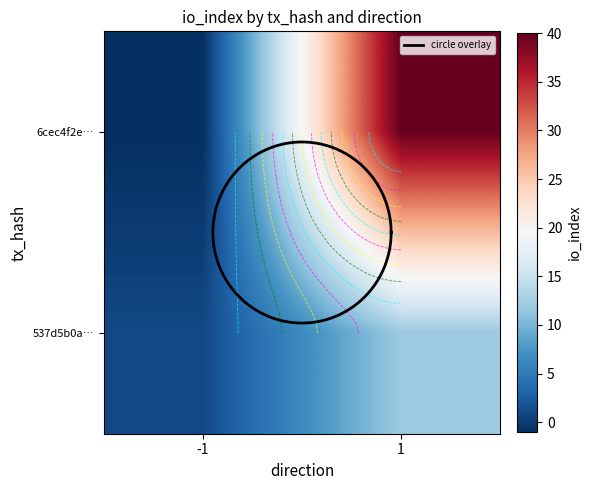

Which category has the highest value across all series?

1